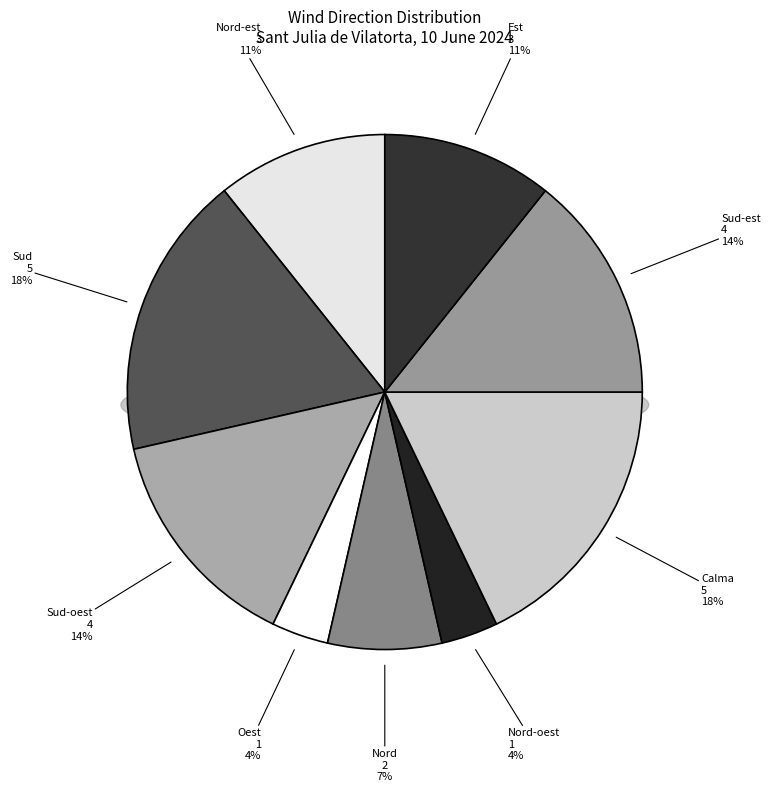

How many slices are in this pie chart?

9